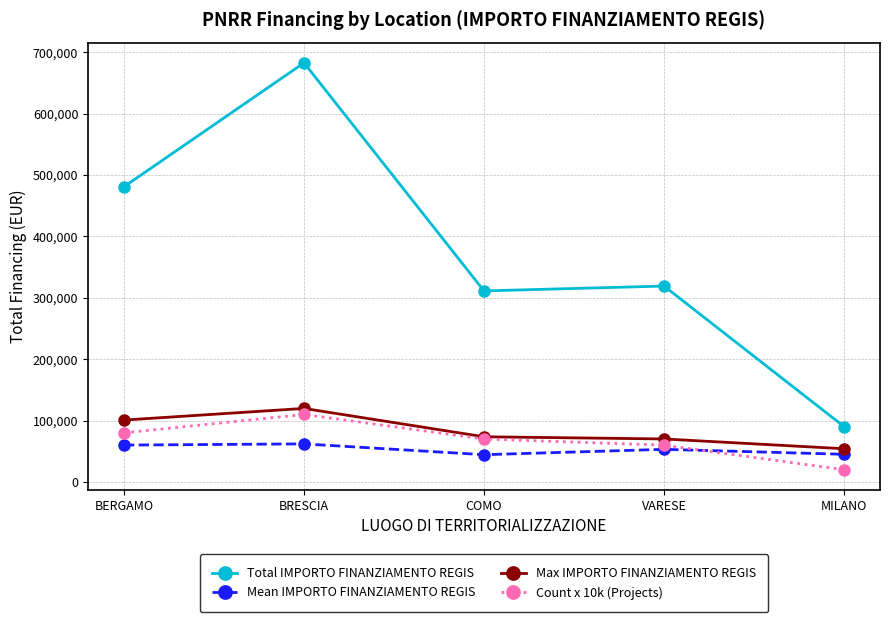

What is the sum of all Count x 10k (Projects) values?

340000.0